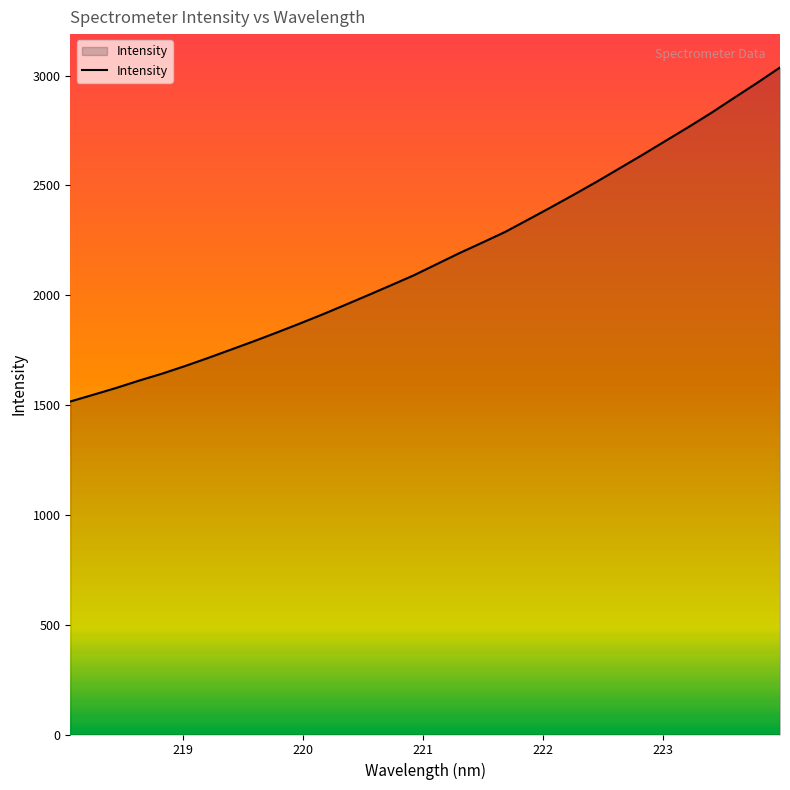

What is the maximum value shown in the chart?

3037.0